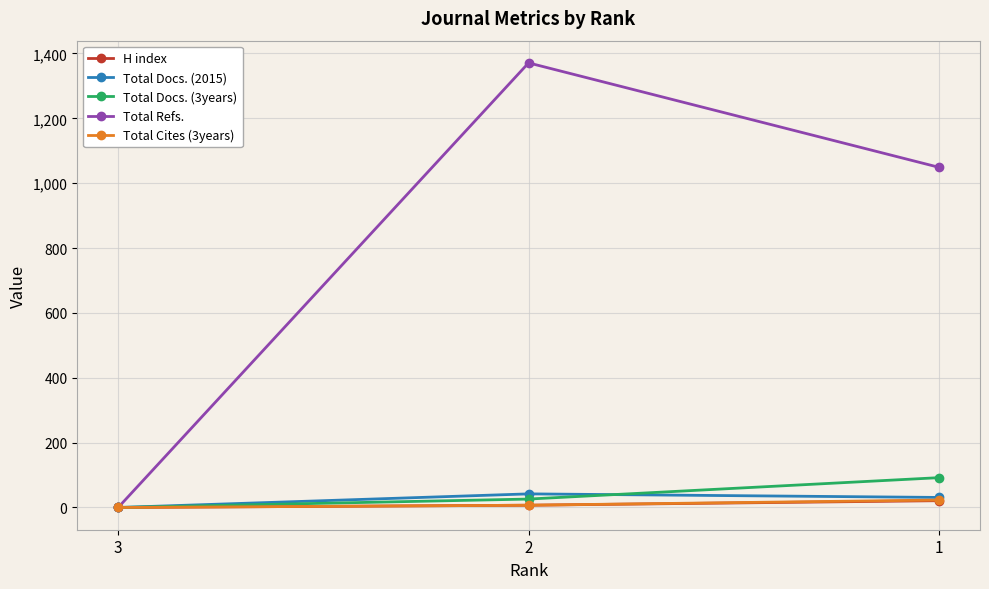

The value of Total Docs. (3years) at 2 is 26. True or false?

True